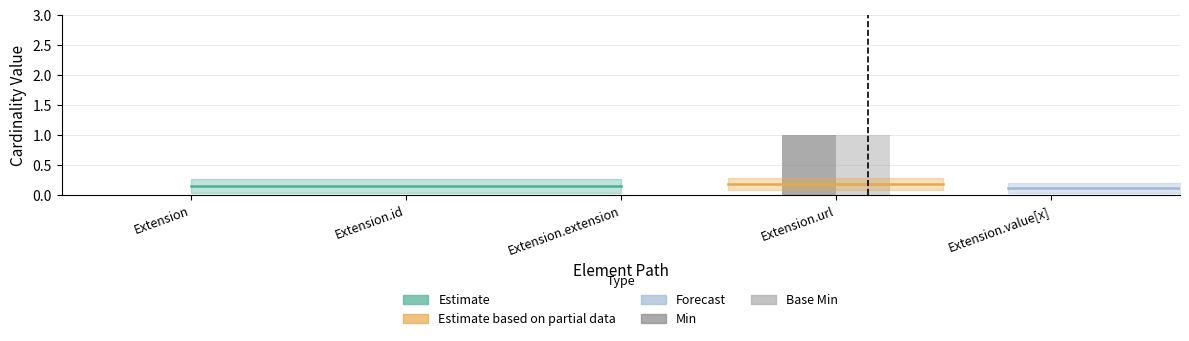

Rank the categories by Base Min value from lowest to highest.

Extension, Extension.id, Extension.extension, Extension.value[x], Extension.url